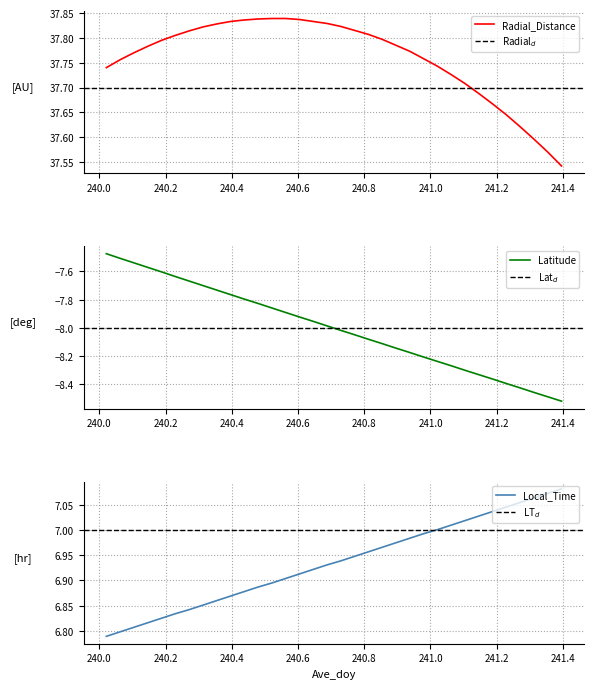

Reading left to right, extract all data points from this chart.

Radial_Distance: 240.0208=37.7	240.0625=37.8	240.1042=37.8	240.1458=37.8	240.1875=37.8	240.2292=37.8	240.2708=37.8	240.3125=37.8	240.3542=37.8	240.3958=37.8	240.4375=37.8	240.4792=37.8	240.5208=37.8	240.5625=37.8	240.6042=37.8	240.6458=37.8	240.6875=37.8	240.7292=37.8	240.7708=37.8	240.8125=37.8	240.8542=37.8	240.8958=37.8	240.9375=37.8	240.9792=37.8	241.0208=37.7	241.0625=37.7	241.1042=37.7	241.1458=37.7	241.1875=37.7	241.2292=37.6	241.2708=37.6	241.3125=37.6	241.3542=37.6	241.3958=37.5
Latitude: 240.0208=-7.5	240.0625=-7.5	240.1042=-7.5	240.1458=-7.6	240.1875=-7.6	240.2292=-7.6	240.2708=-7.7	240.3125=-7.7	240.3542=-7.7	240.3958=-7.8	240.4375=-7.8	240.4792=-7.8	240.5208=-7.9	240.5625=-7.9	240.6042=-7.9	240.6458=-8.0	240.6875=-8.0	240.7292=-8.0	240.7708=-8.0	240.8125=-8.1	240.8542=-8.1	240.8958=-8.1	240.9375=-8.2	240.9792=-8.2	241.0208=-8.2	241.0625=-8.3	241.1042=-8.3	241.1458=-8.3	241.1875=-8.4	241.2292=-8.4	241.2708=-8.4	241.3125=-8.5	241.3542=-8.5	241.3958=-8.5
Local_Time: 240.0208=6.8	240.0625=6.8	240.1042=6.8	240.1458=6.8	240.1875=6.8	240.2292=6.8	240.2708=6.8	240.3125=6.9	240.3542=6.9	240.3958=6.9	240.4375=6.9	240.4792=6.9	240.5208=6.9	240.5625=6.9	240.6042=6.9	240.6458=6.9	240.6875=6.9	240.7292=6.9	240.7708=6.9	240.8125=7.0	240.8542=7.0	240.8958=7.0	240.9375=7.0	240.9792=7.0	241.0208=7.0	241.0625=7.0	241.1042=7.0	241.1458=7.0	241.1875=7.0	241.2292=7.0	241.2708=7.1	241.3125=7.1	241.3542=7.1	241.3958=7.1